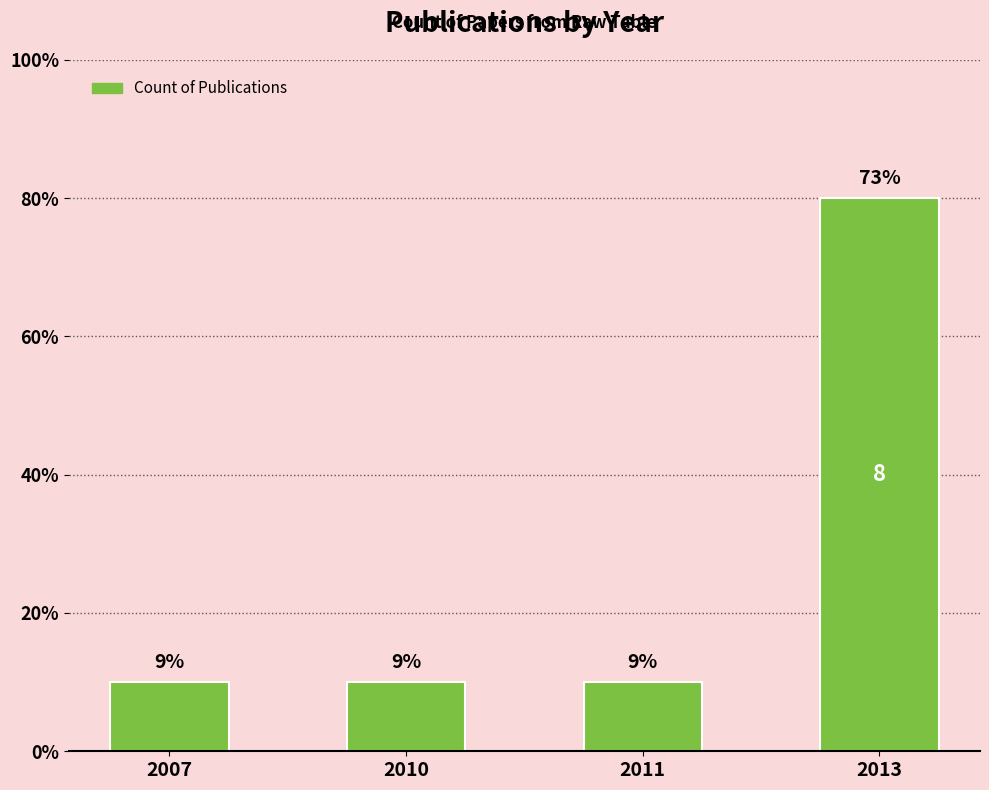

How many values are between 1 and 8?

4